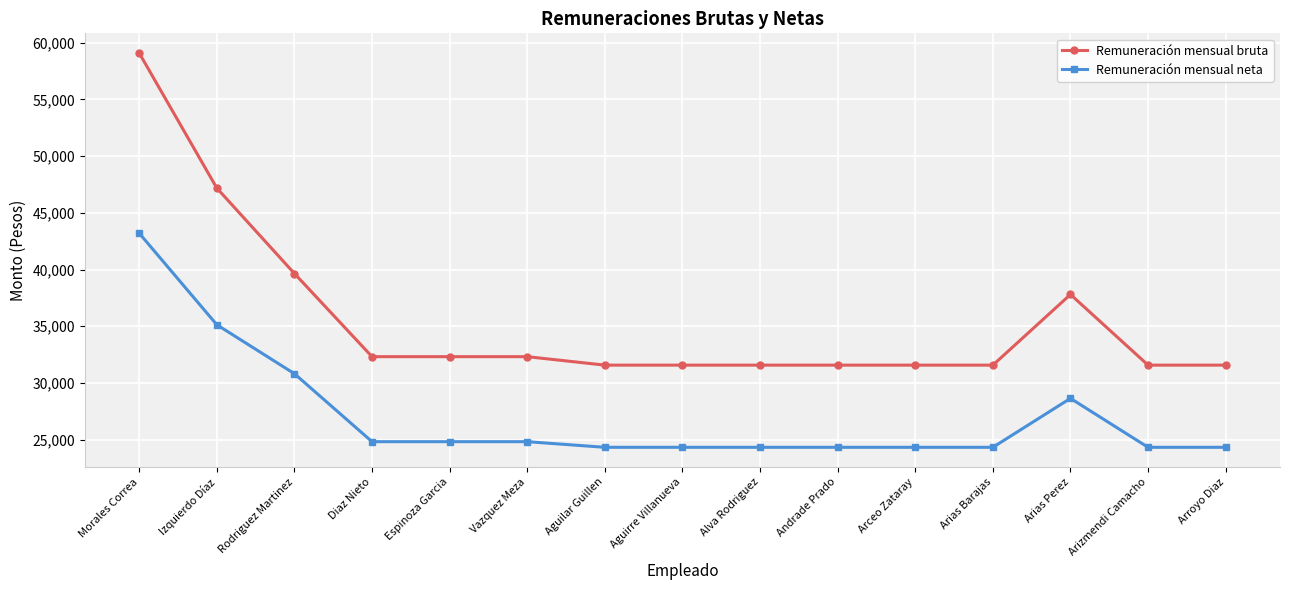

What is the difference between the highest and lowest values at Arizmendi Camacho?

7248.1